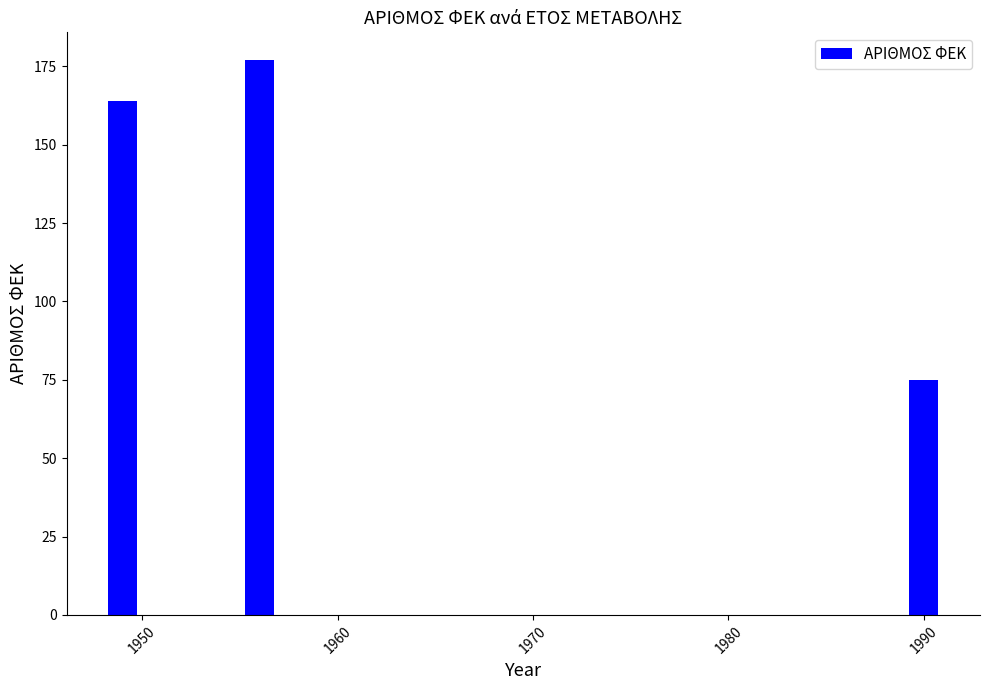

What is the approximate value at 1950, to the nearest 10?

160